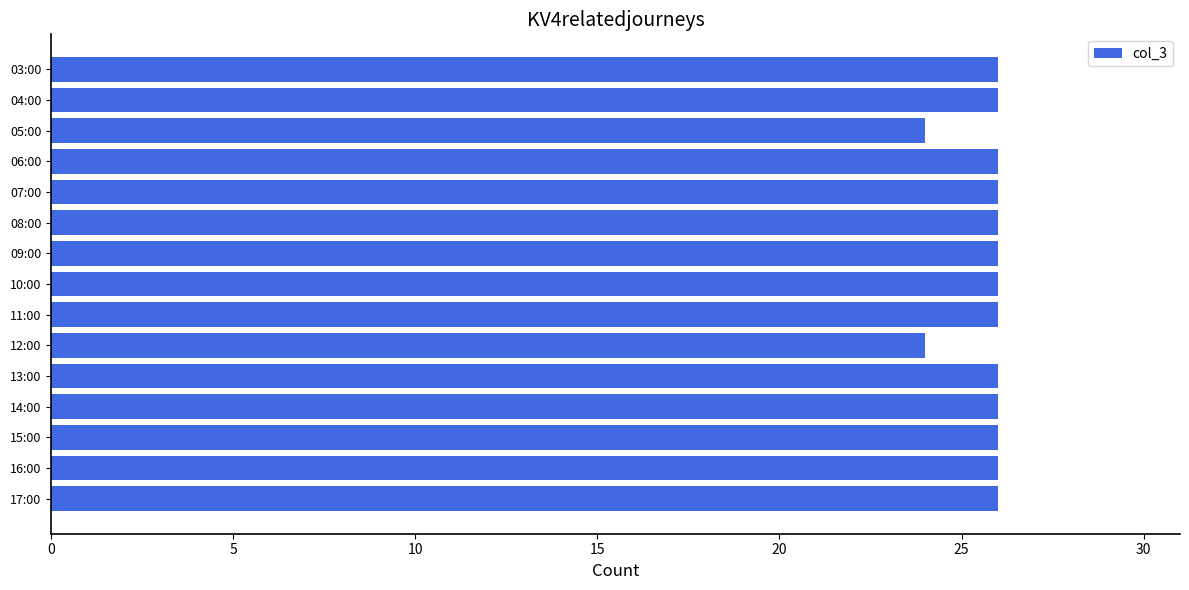

What is the label of the 6th bar from the bottom?

12:00